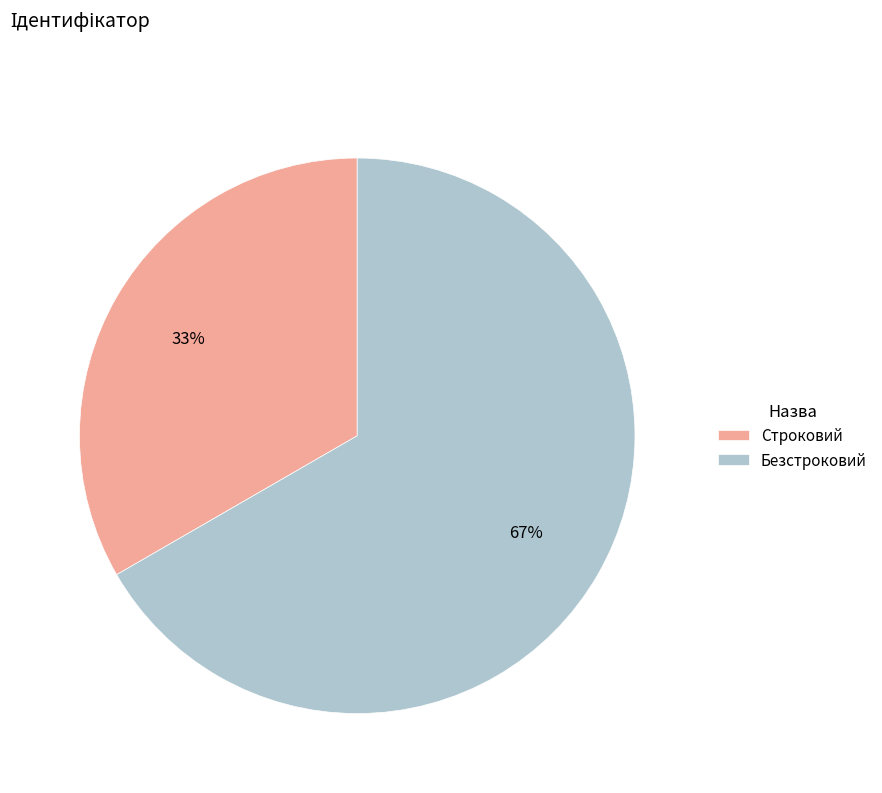

Does any single category account for the majority?

Yes